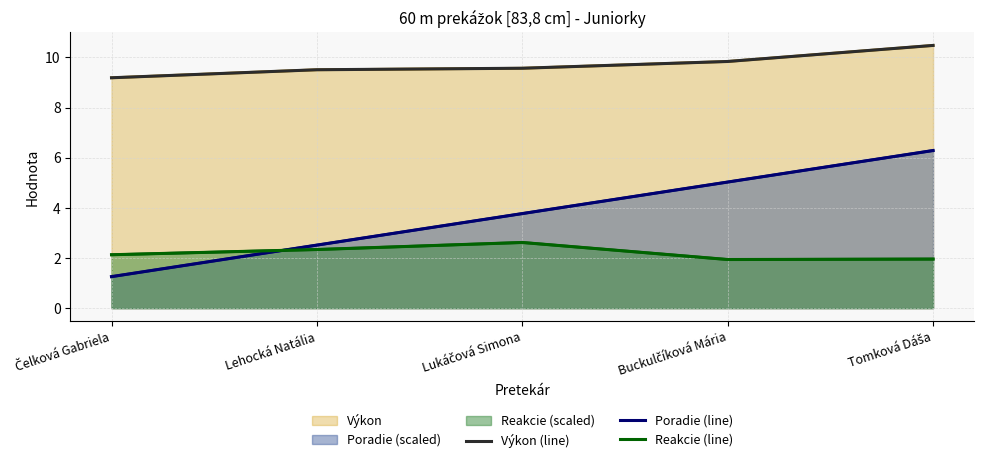

How many times do Poradie (line) and Reakcie (line) cross each other?

1